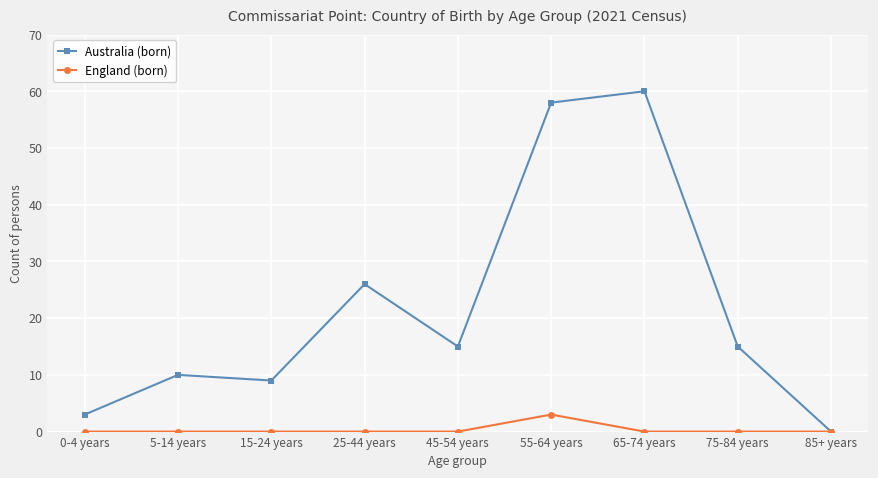

What is the maximum value shown in the chart?

60